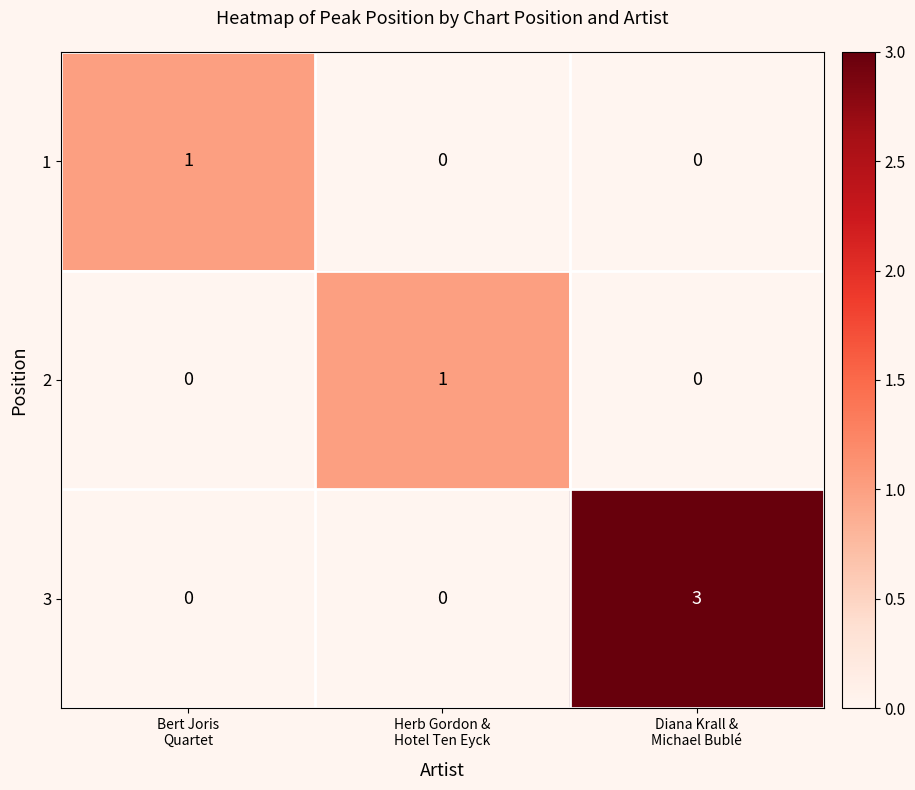

At which category is the sum across all series the highest?

Diana Krall &
Michael Bublé